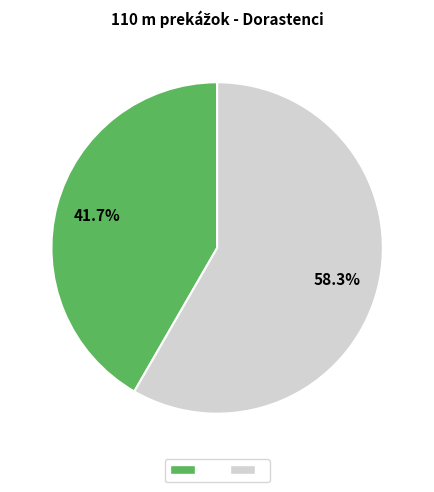

Is there any slice that represents more than half of the pie?

Yes